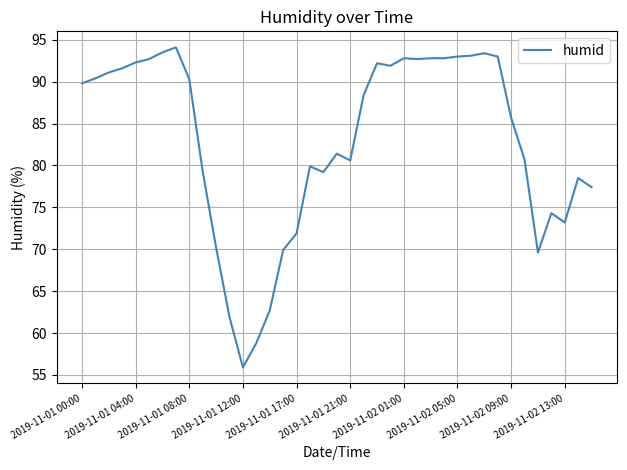

What is the maximum value shown in the chart?

94.1